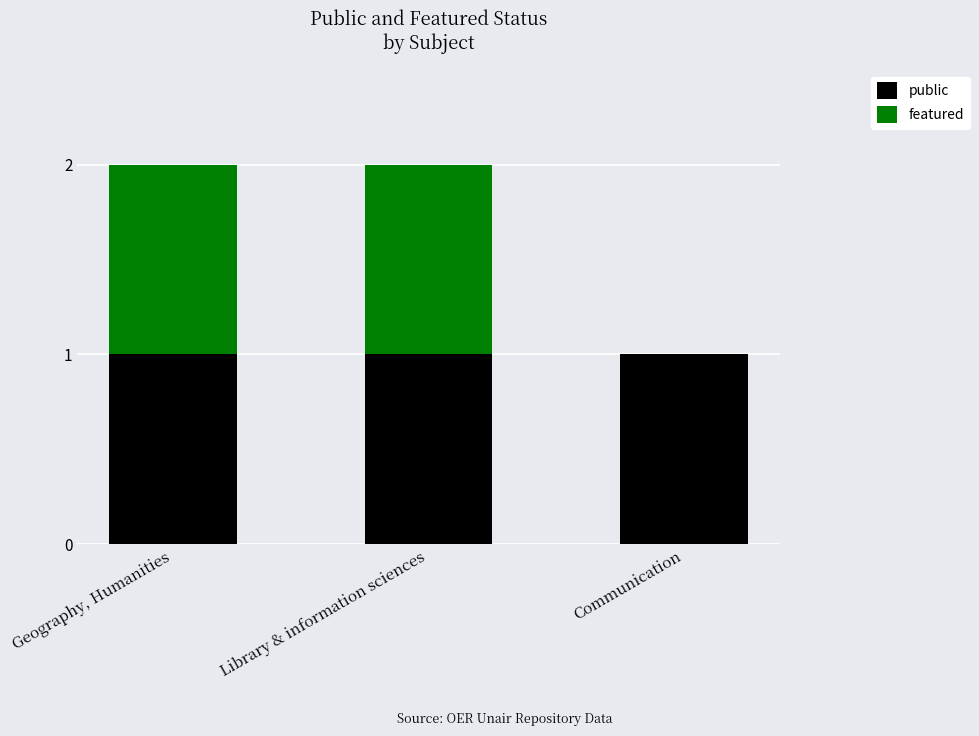

True or false: public has a value of 0 at Communication.

False